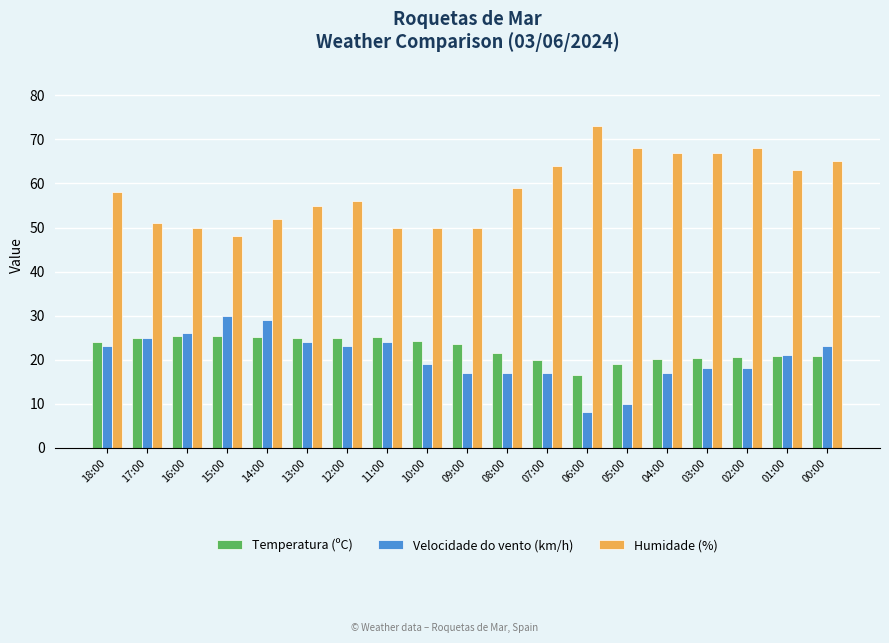

The Temperatura (ºC) series shows 16.5 at 06:00. True or false?

True